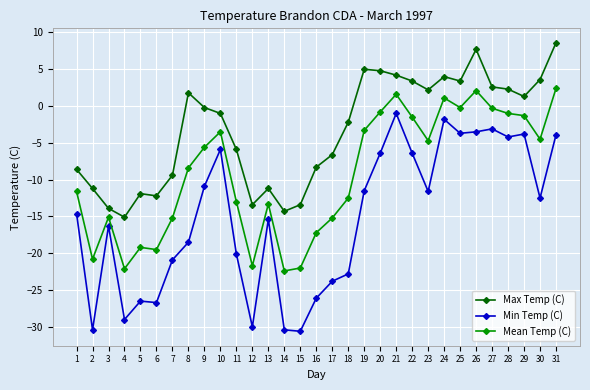

Which series changed the most between 2 and 28?

Min Temp (C)